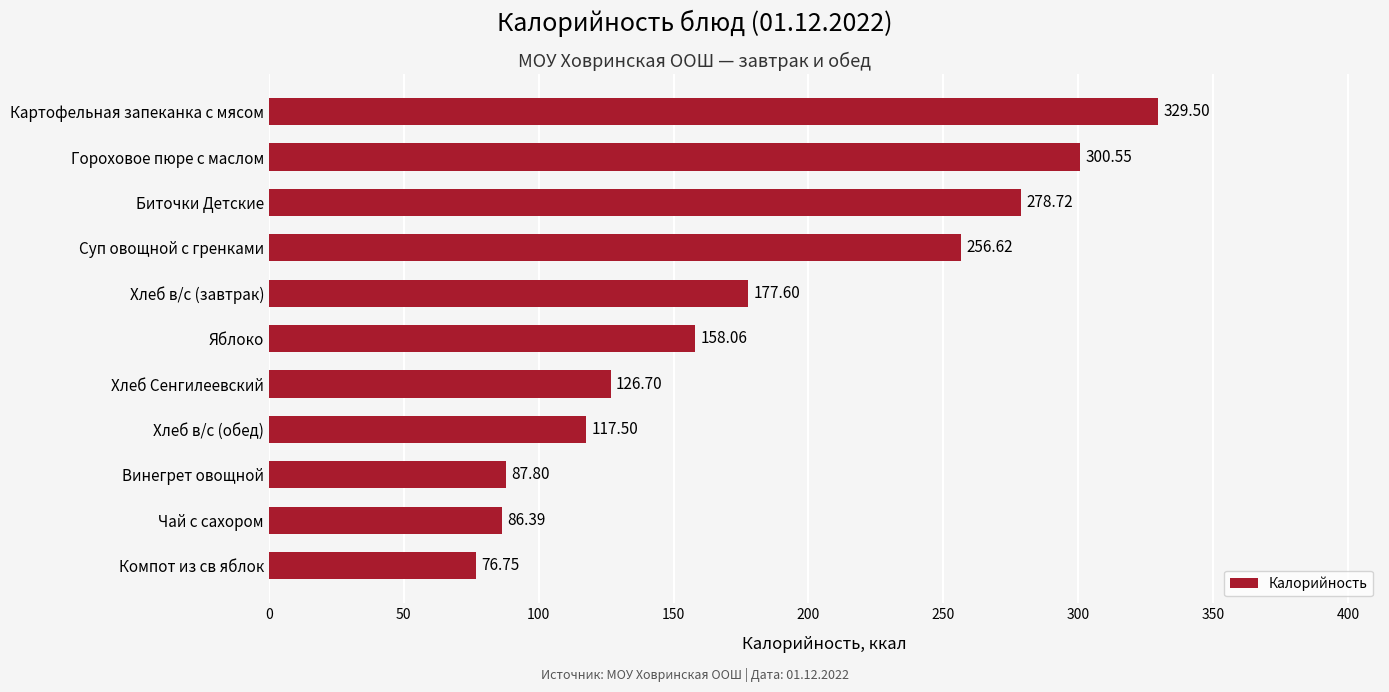

How many data points are less than 158?

5